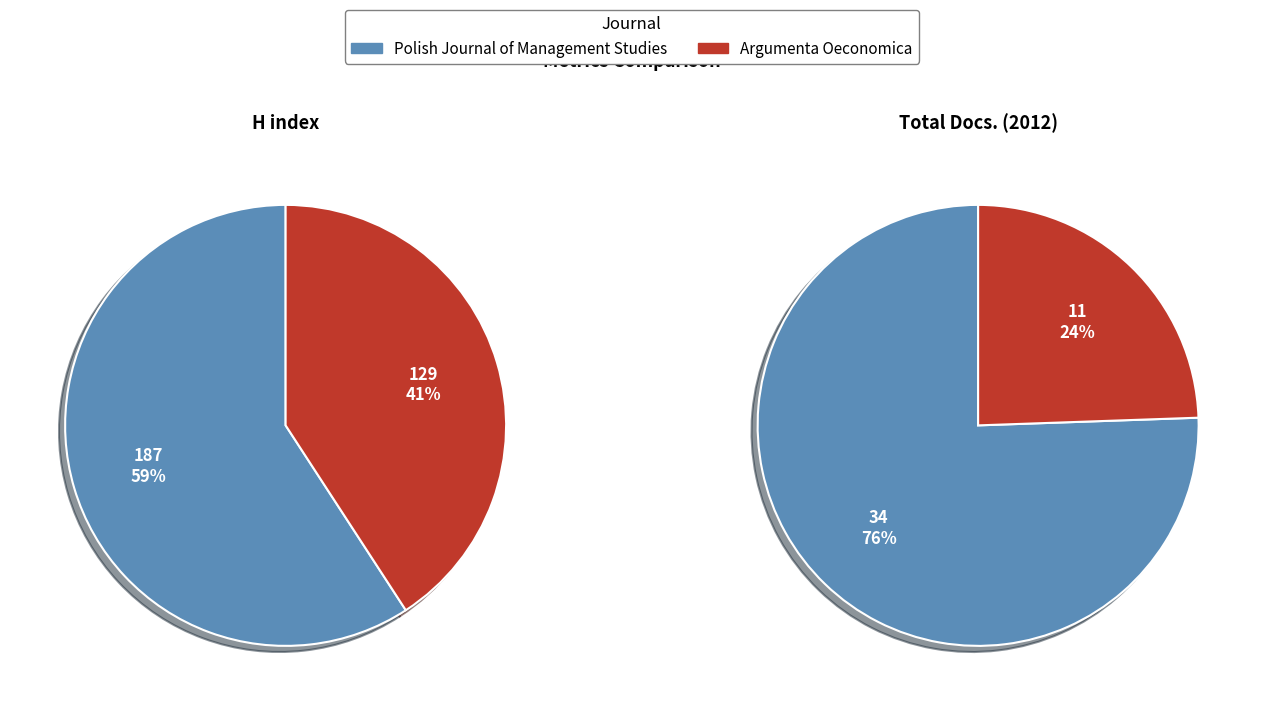

To the nearest percent, what is the difference between the Argumenta Oeconomica and Polish Journal of Management Studies slice percentages?

51%